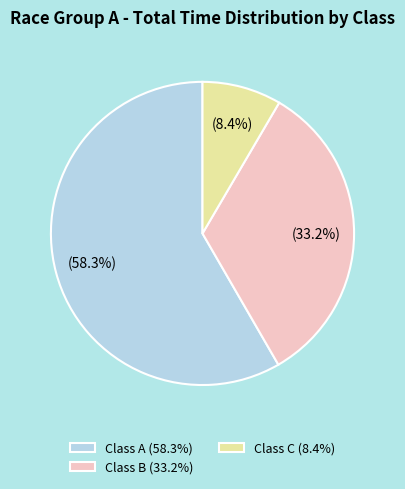

Do Class B (33.2%) and Class A (58.3%) together represent more than half of the pie?

Yes